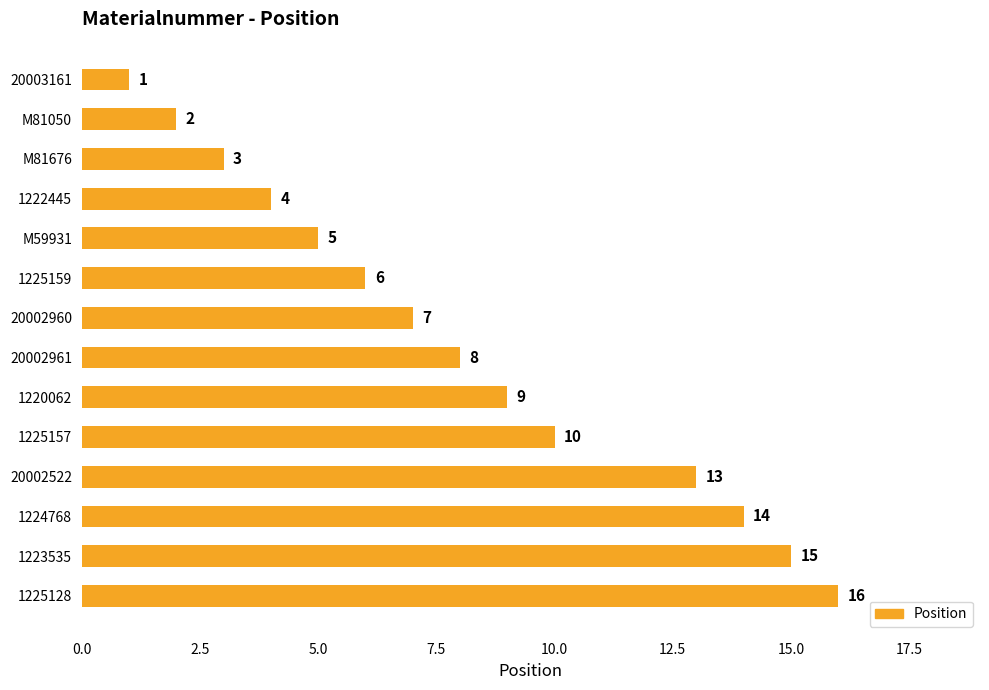

List the labels in order of value, largest first.

1225128, 1223535, 1224768, 20002522, 1225157, 1220062, 20002961, 20002960, 1225159, M59931, 1222445, M81676, M81050, 20003161